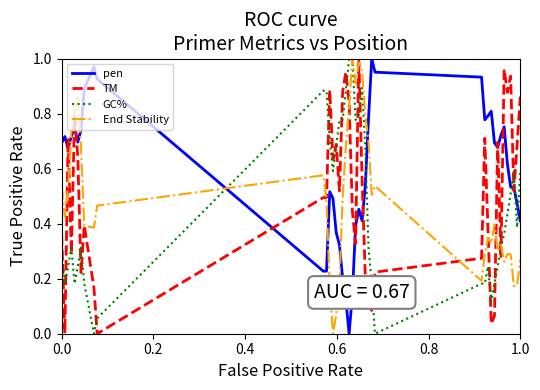

Which series has the largest total across all categories?

pen